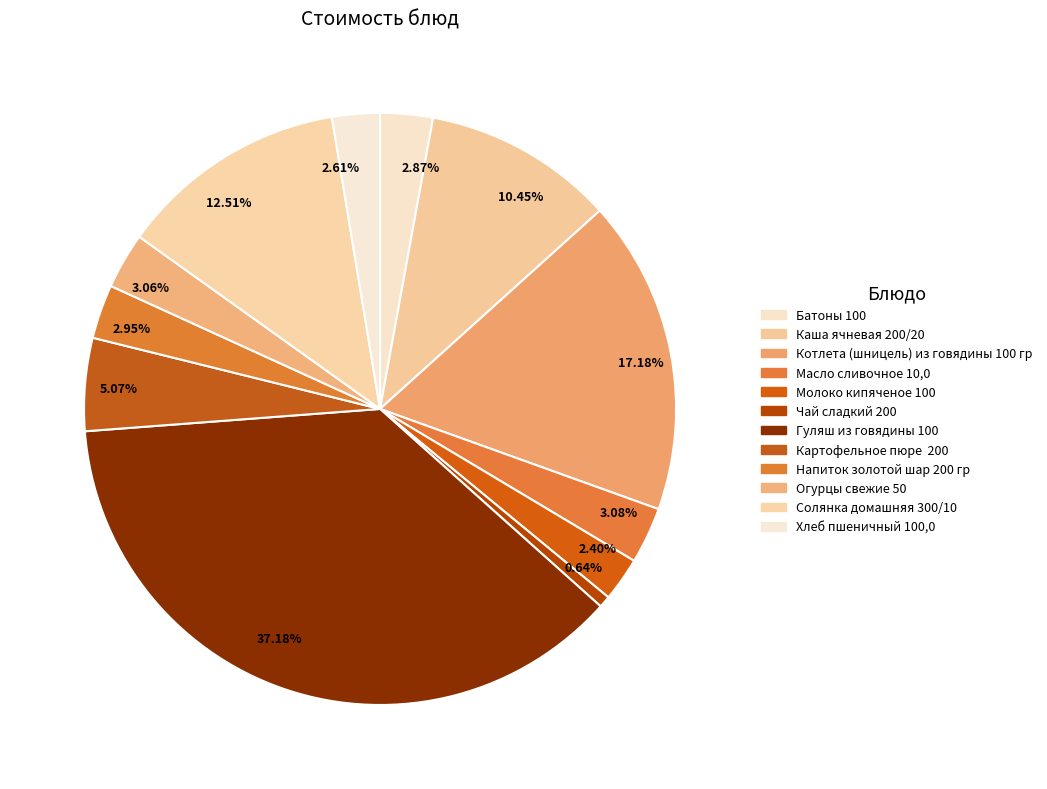

Is the sum of 2.87% and 2.61% greater than half?

No